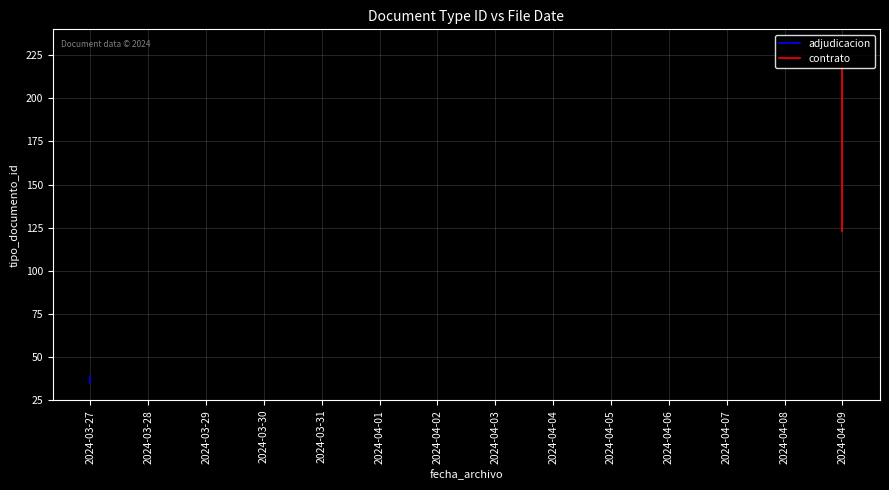

How many interior local peaks (higher than both neighbors) does the data have?

3